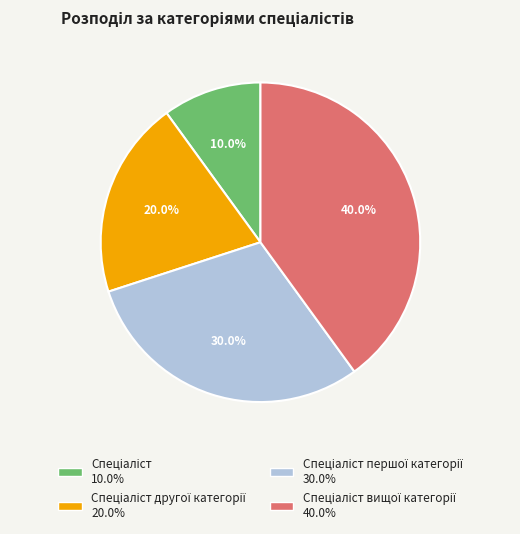

Does any single category account for the majority?

No